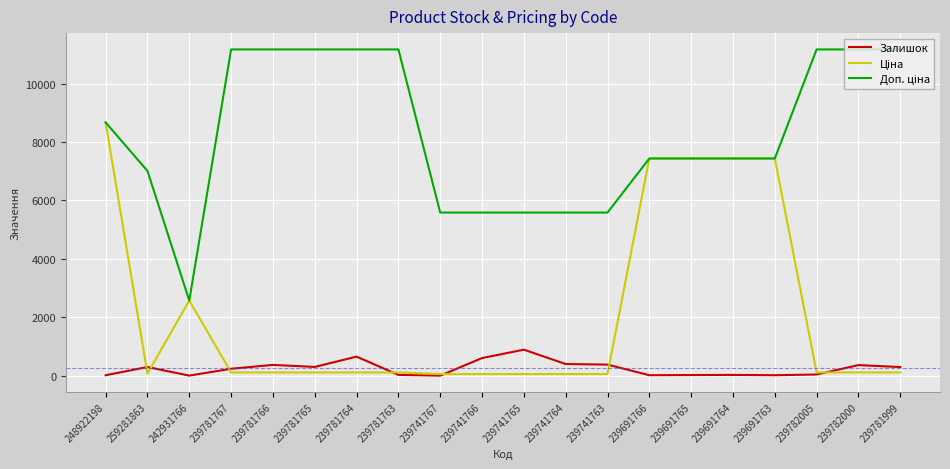

What is the greatest value displayed?

11169.0